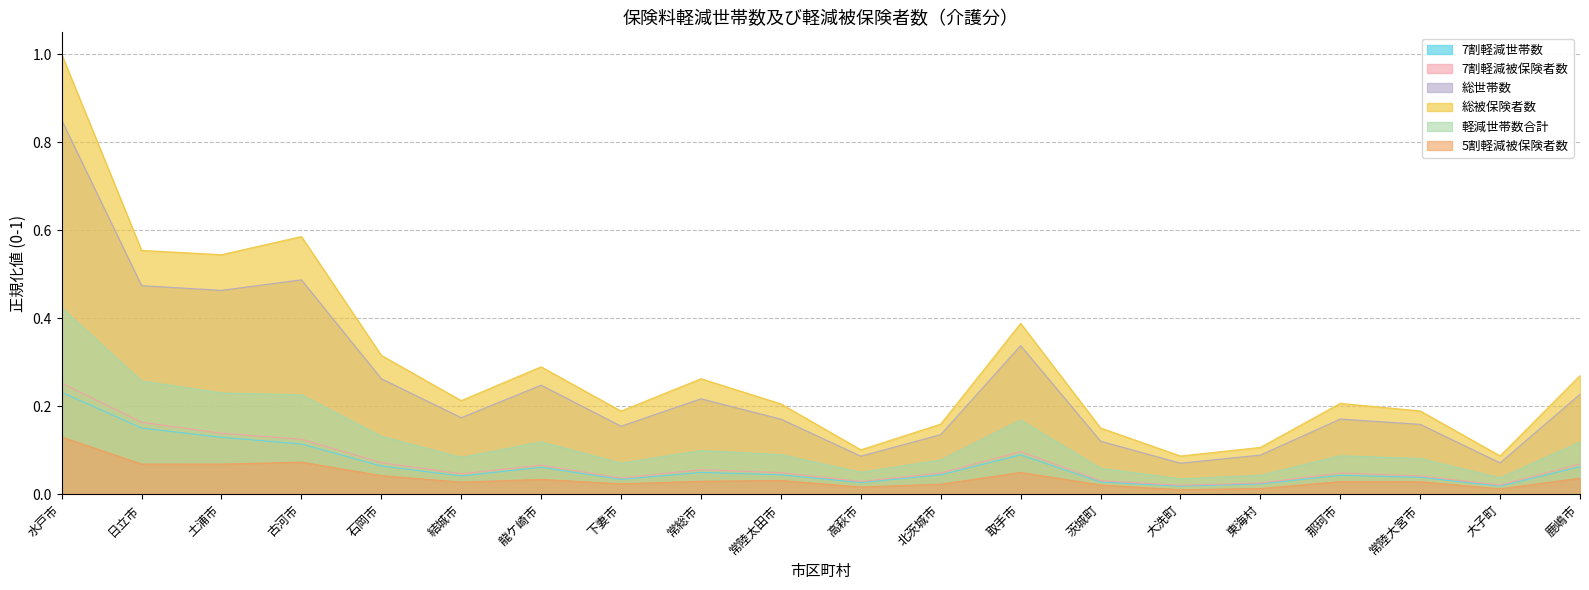

What is the maximum value for 軽減世帯数合計?

0.4